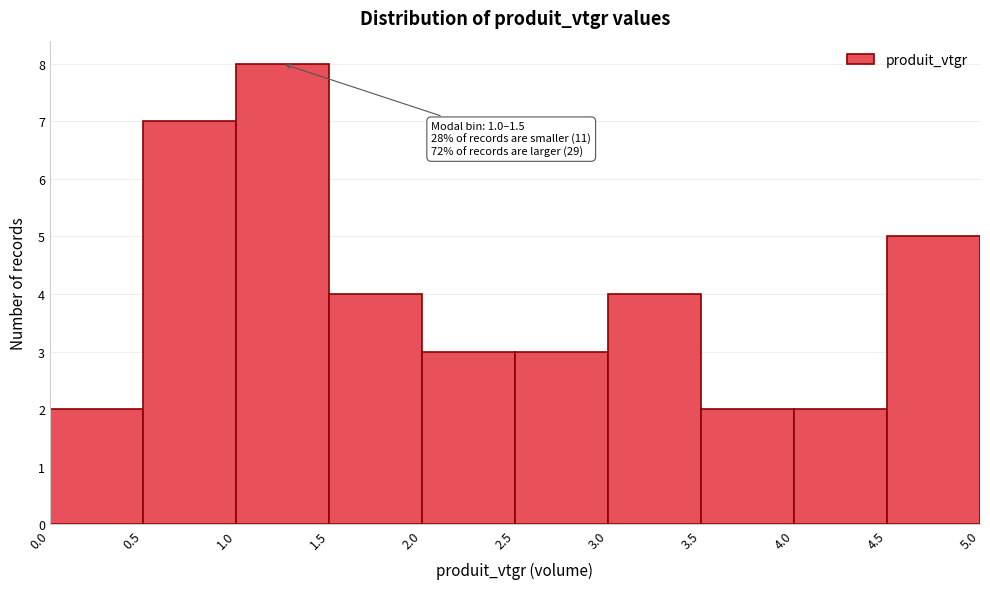

Over which range of the x-axis is the bar tallest?

1.0 to 1.5